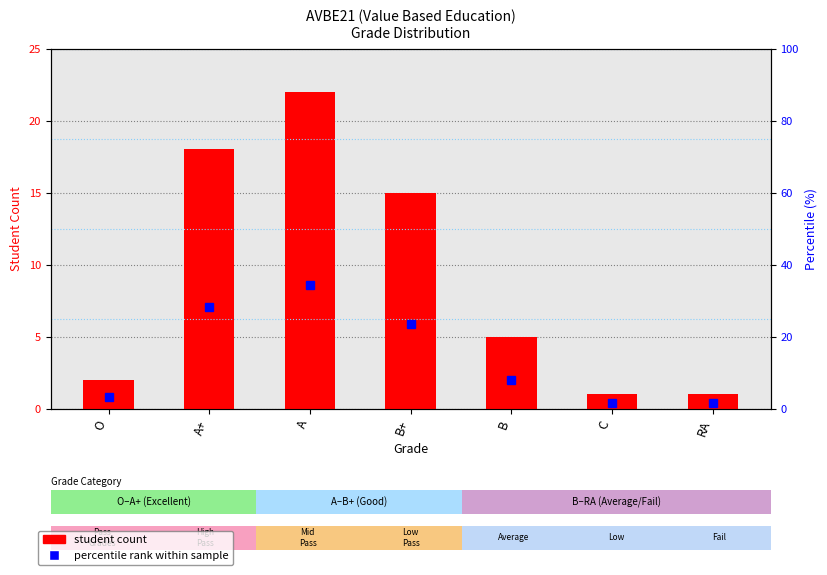

Does the chart contain stacked bars?

No